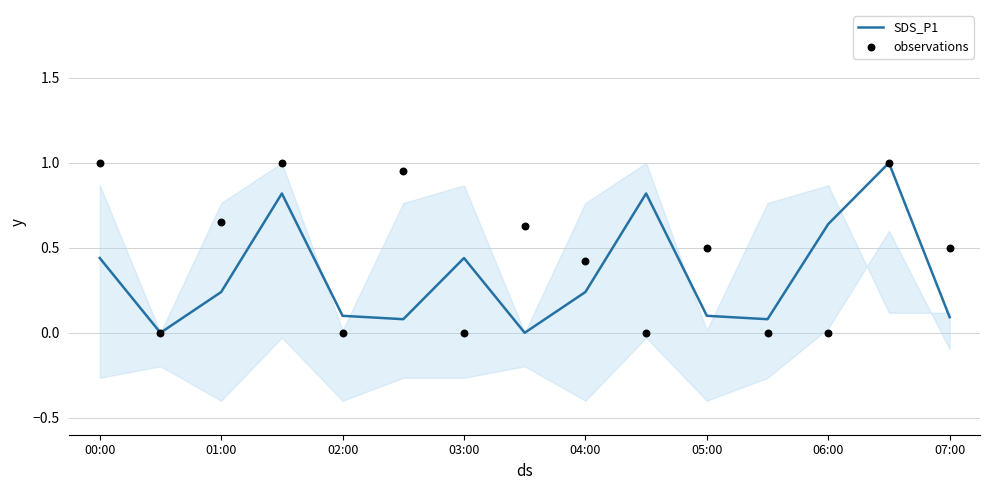

What are all the series names shown in the legend?

SDS_P1, observations